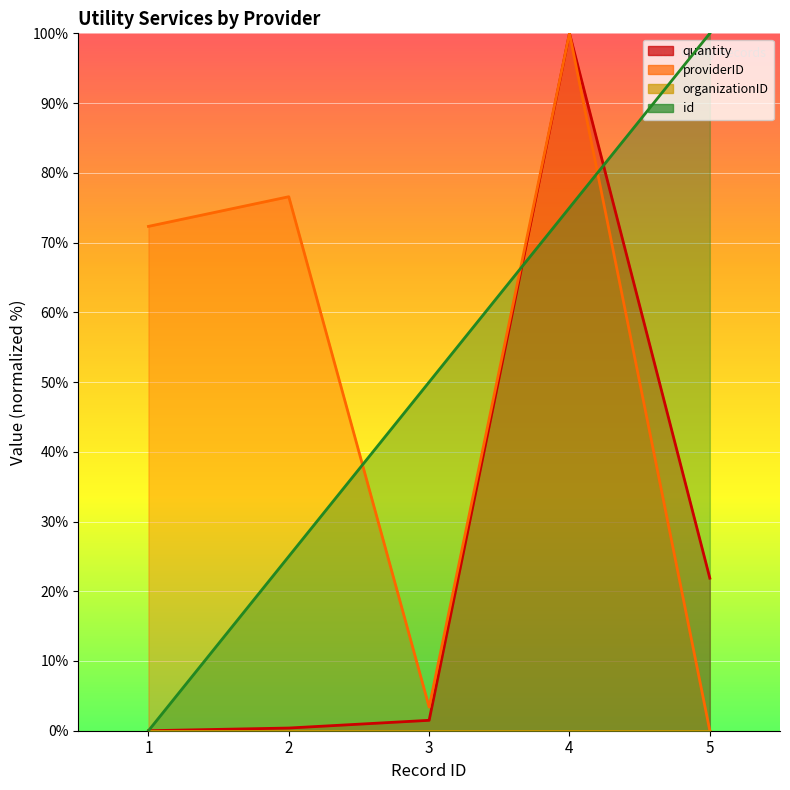

Which series ends up on top after the final intersection of quantity and id?

id